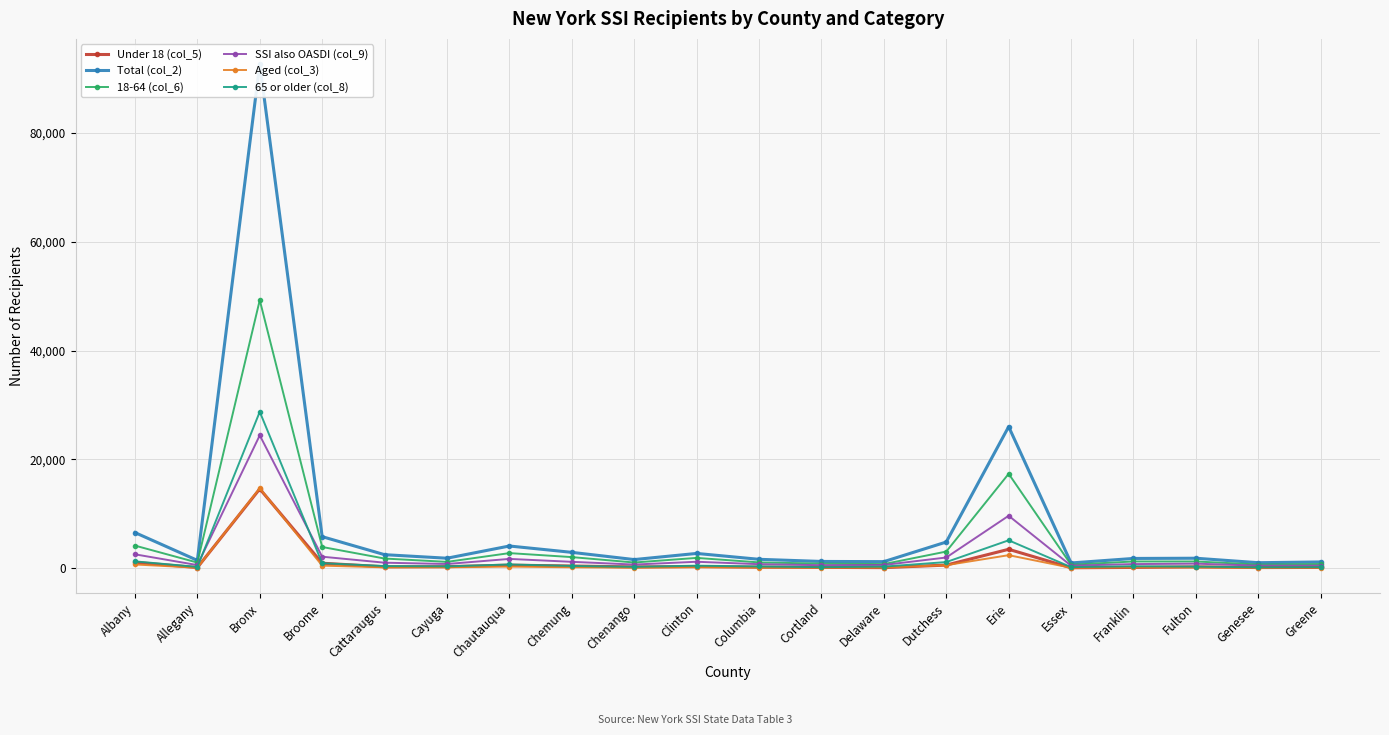

Read the Total (col_2) value at Bronx.

92614